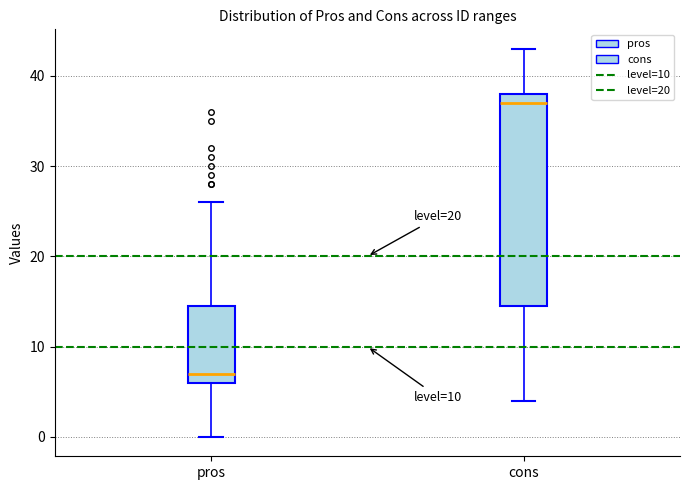

Which box has the lowest median line?

pros